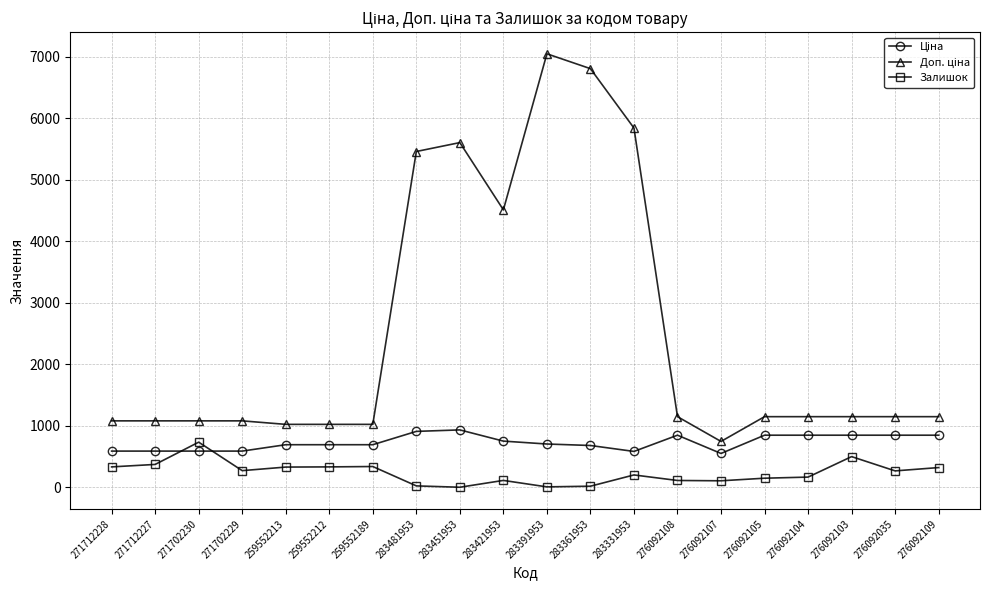

The Залишок series shows 764.4 at 276092103. True or false?

False